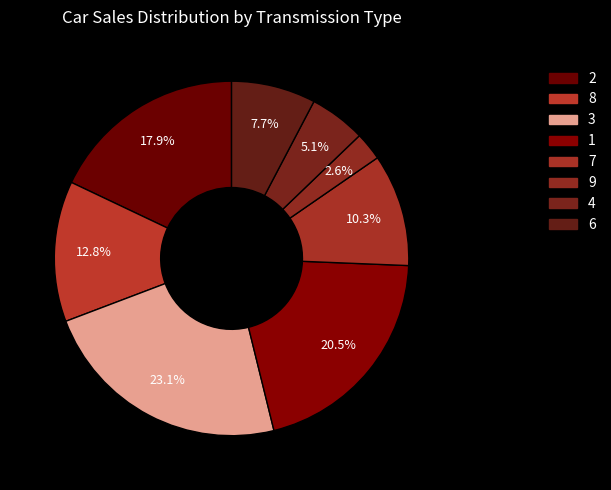

Approximately how many times larger is the value at 3 compared to 4?

4.5